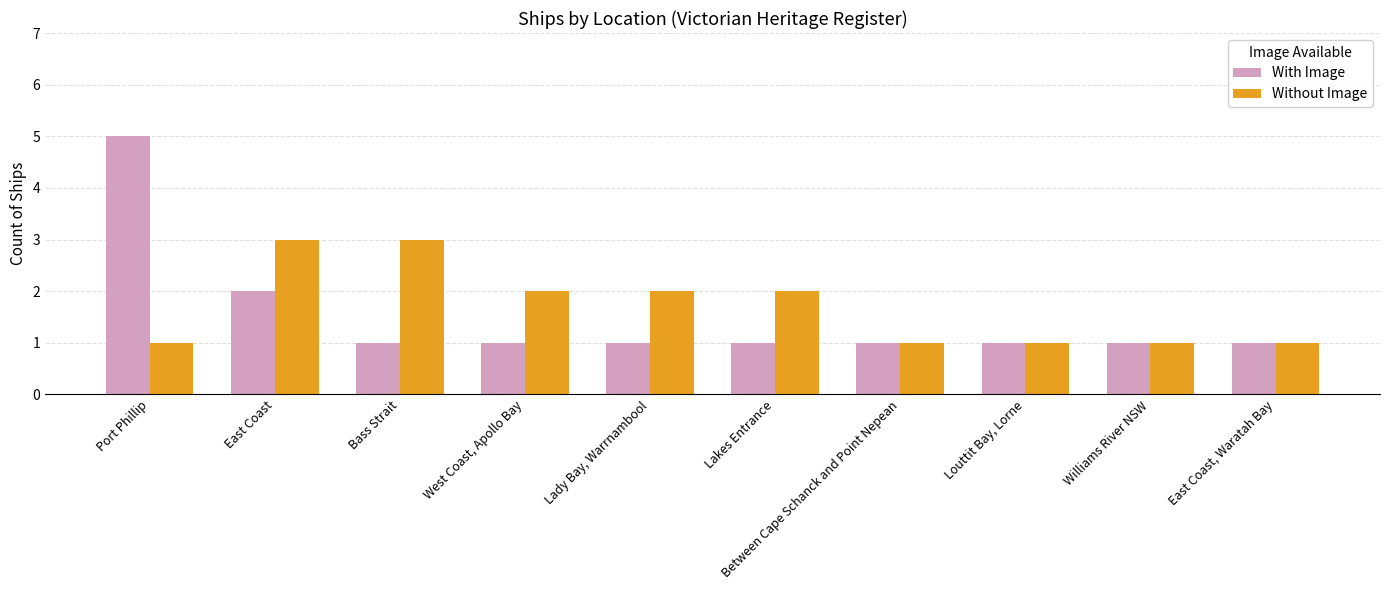

Rank the series by their average value, from lowest to highest.

With Image, Without Image